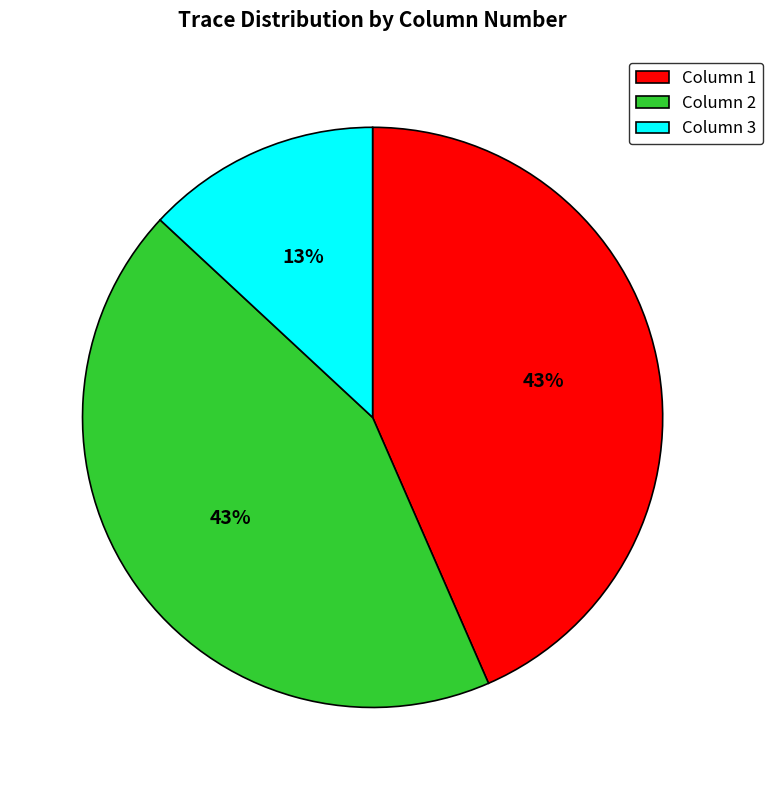

How many segments does this pie chart have?

3